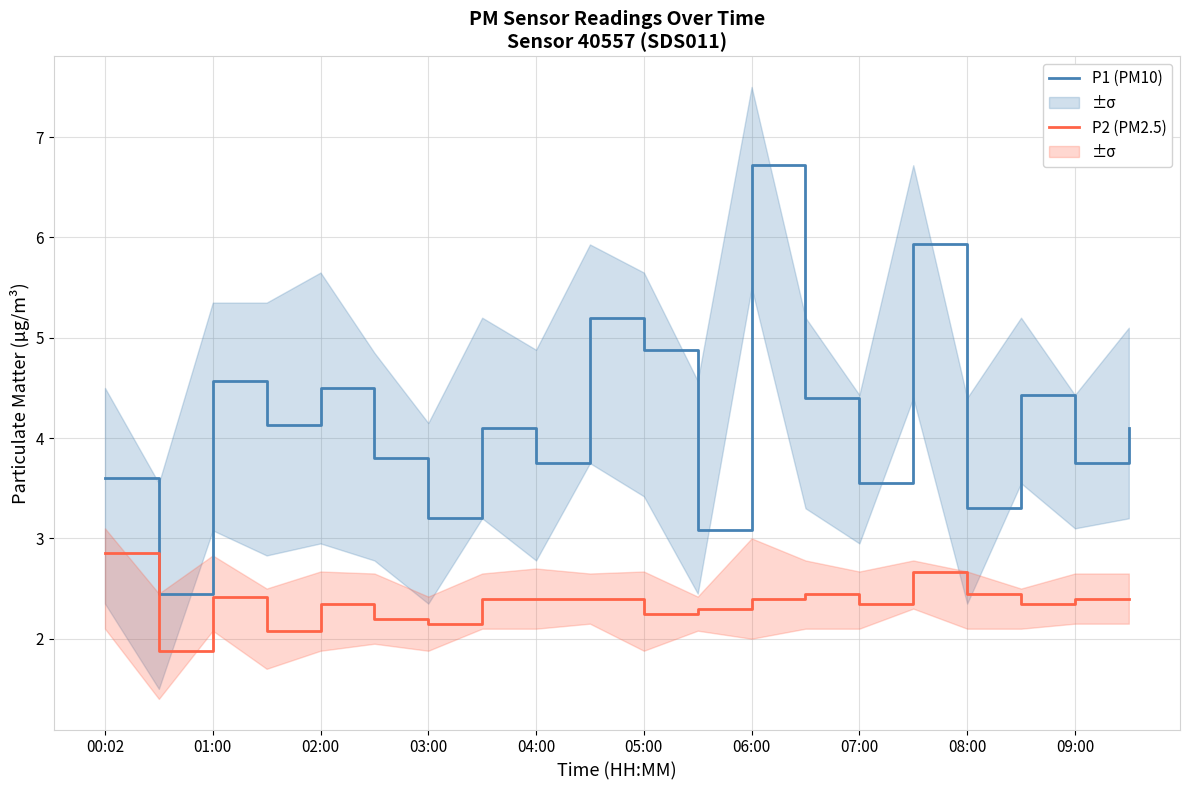

True or false: P2 (PM2.5) and P1 (PM10) cross at least once.

False